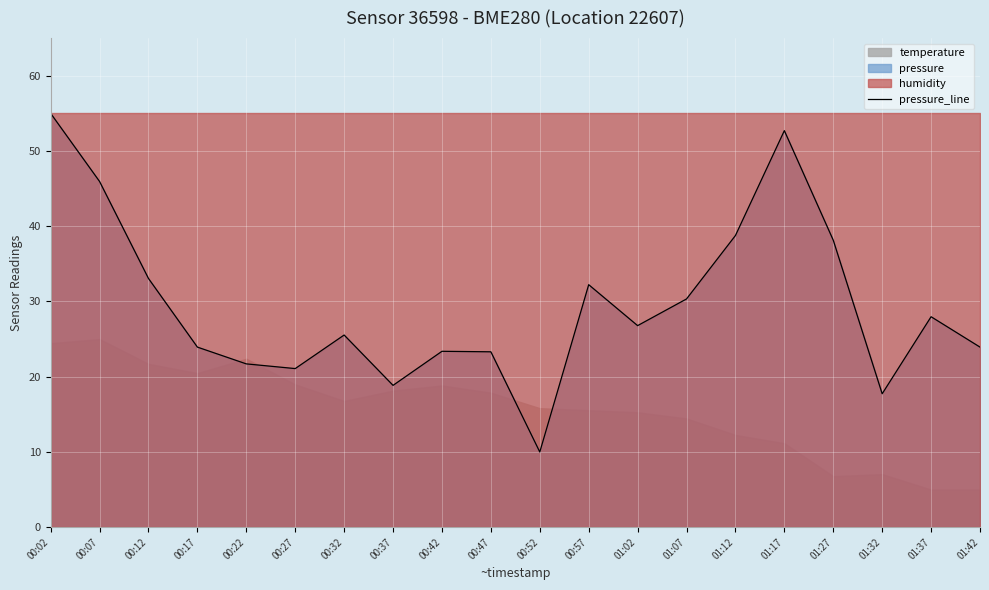

True or false: there are more than 0 points higher than both neighbors.

True